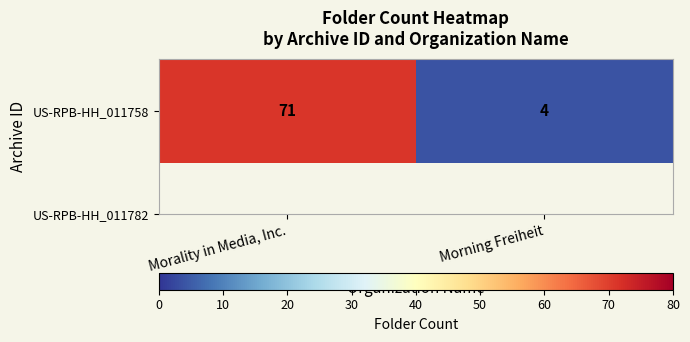

List the labels in order of value, smallest first.

Morning Freiheit, Morality in Media, Inc.